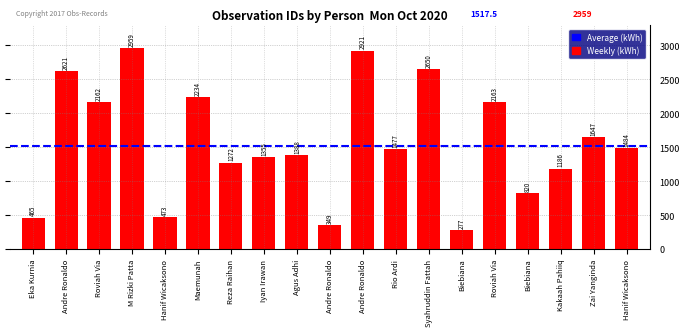

List the labels in order of value, largest first.

M Rizki Patta, Andre Ronaldo, Syahruddin Fattah, Andre Ronaldo, Maemunah, Roviah Via, Roviah Via, Zai Yanginda, Hanif Wicaksono, Rio Ardi, Agus Adhi, Iyan Irawan, Reza Raihan, Kakaah Pahiiq, Biebiana, Hanif Wicaksono, Eka Kurnia, Andre Ronaldo, Biebiana